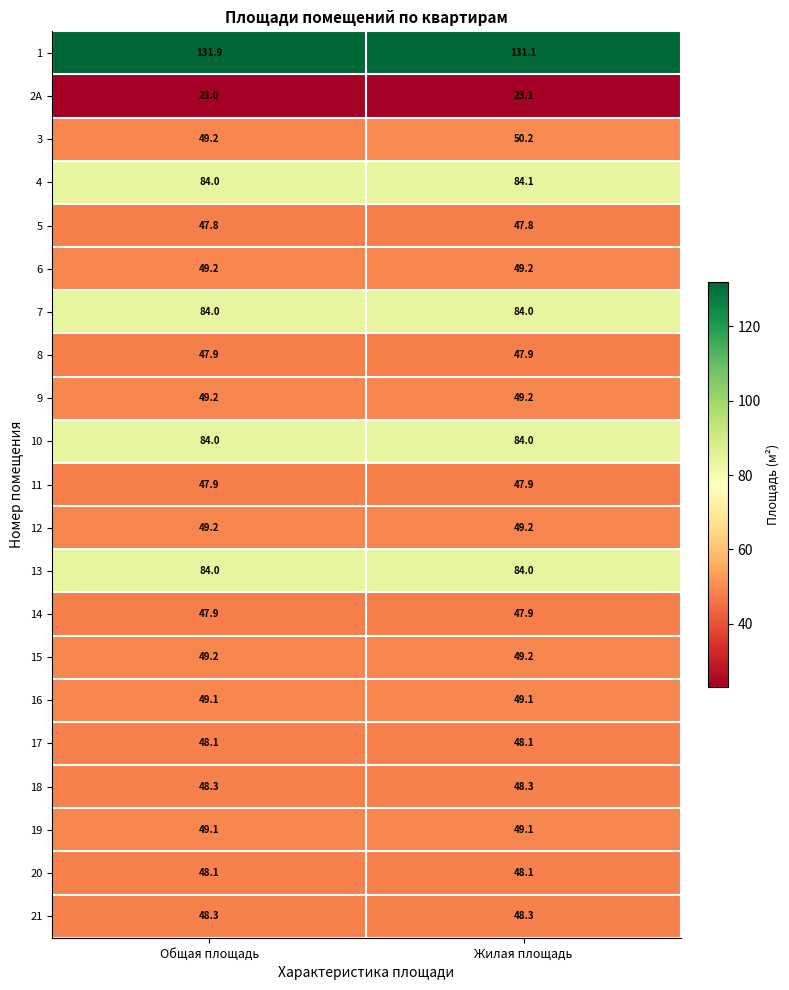

True or false: 18 has a value of 81.1 at Общая площадь.

False